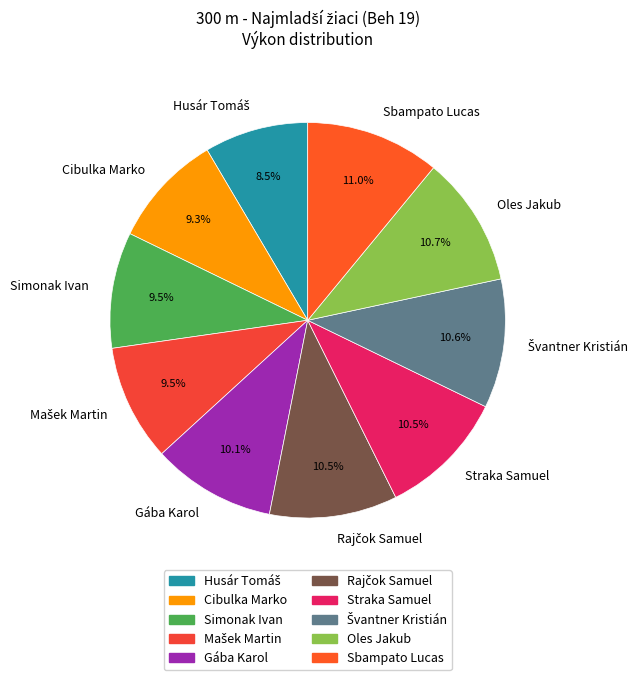

To the nearest percent, what portion does Oles Jakub represent?

11%